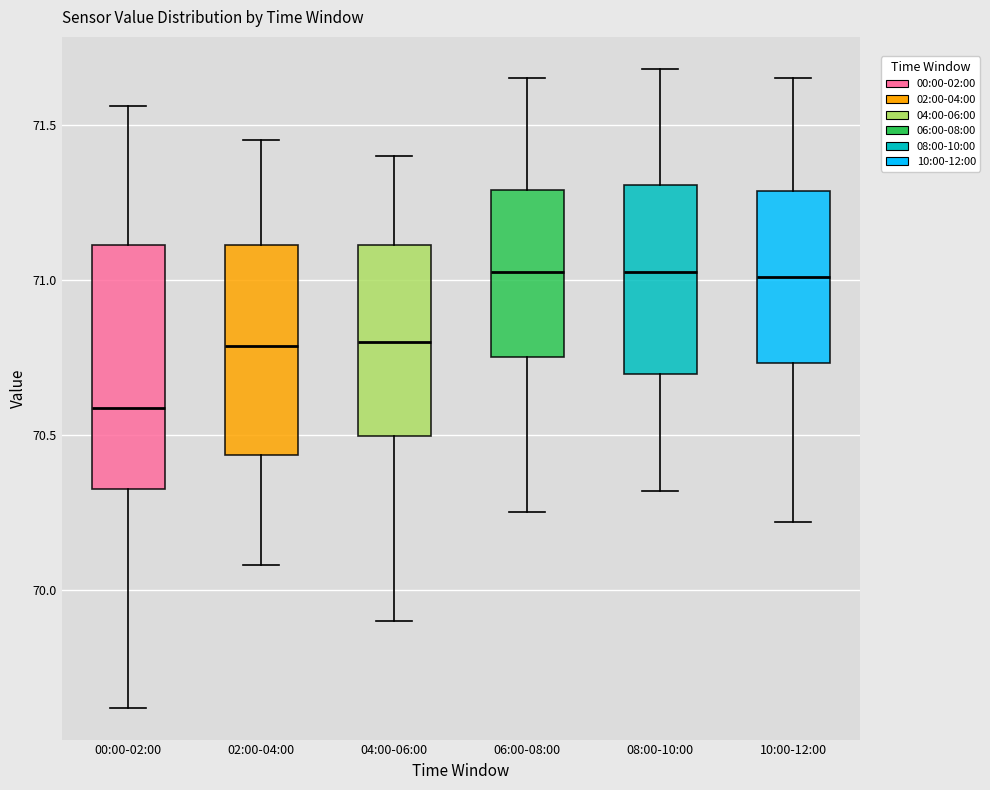

Reading left to right, transcribe this box plot: for each box, give where its median line is, the range the box spans, and where its two whiskers end, as read against the y-axis. The values are not printed on the chart, so give them approximately, as read against the axis.

00:00-02:00: median 70.60, box 70.35 to 71.10, whiskers 69.60 to 71.55
02:00-04:00: median 70.80, box 70.45 to 71.10, whiskers 70.10 to 71.45
04:00-06:00: median 70.80, box 70.50 to 71.10, whiskers 69.90 to 71.40
06:00-08:00: median 71.05, box 70.75 to 71.30, whiskers 70.25 to 71.65
08:00-10:00: median 71.05, box 70.70 to 71.30, whiskers 70.30 to 71.70
10:00-12:00: median 71.00, box 70.75 to 71.30, whiskers 70.20 to 71.65